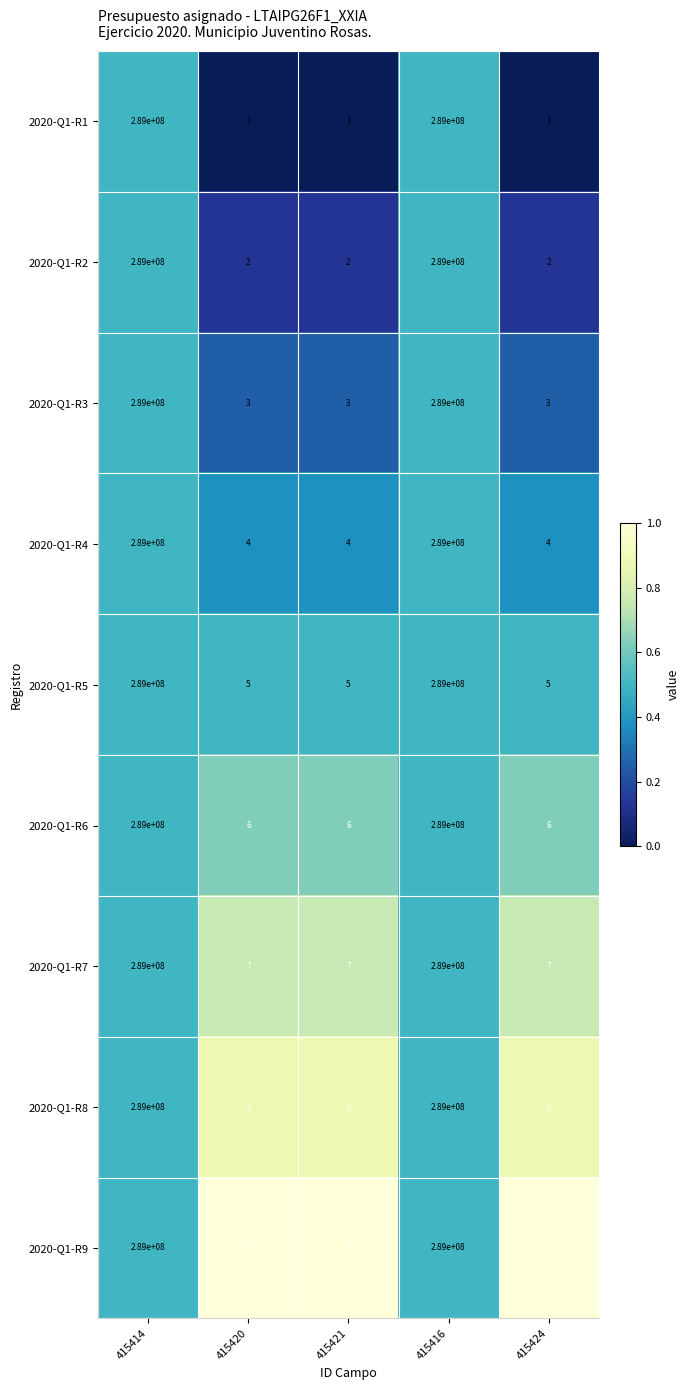

What is the spread (max minus min) of values at 415420?

8